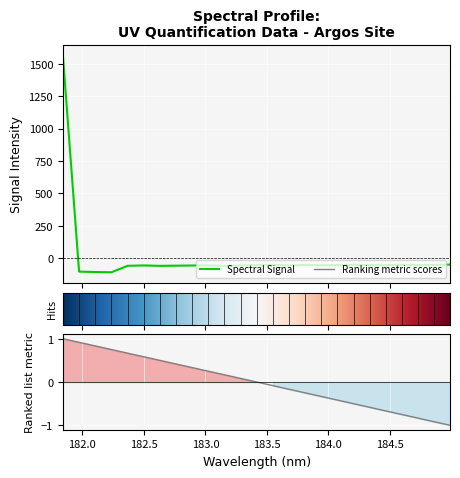

Count the number of values greater than -54.

11